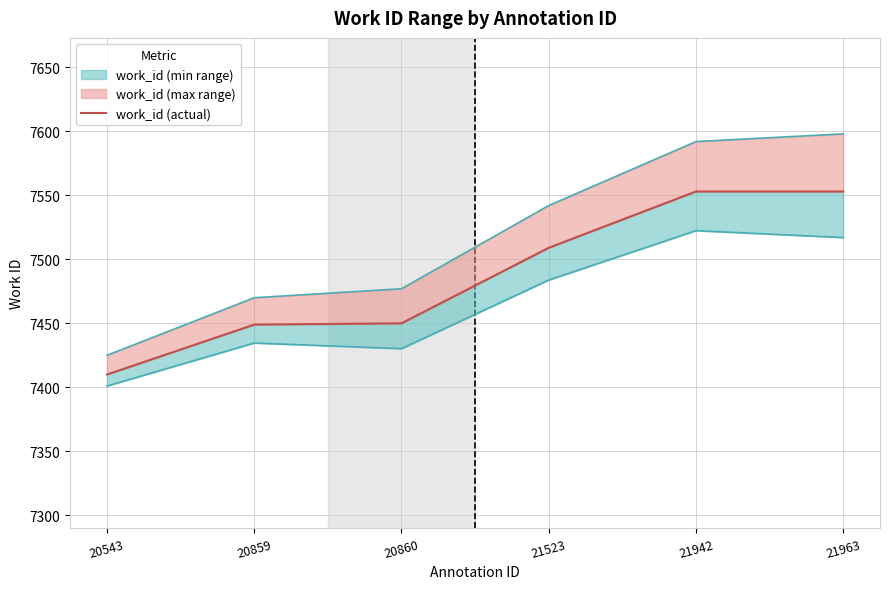

What is the change in value from 20859 to 21523?

+60